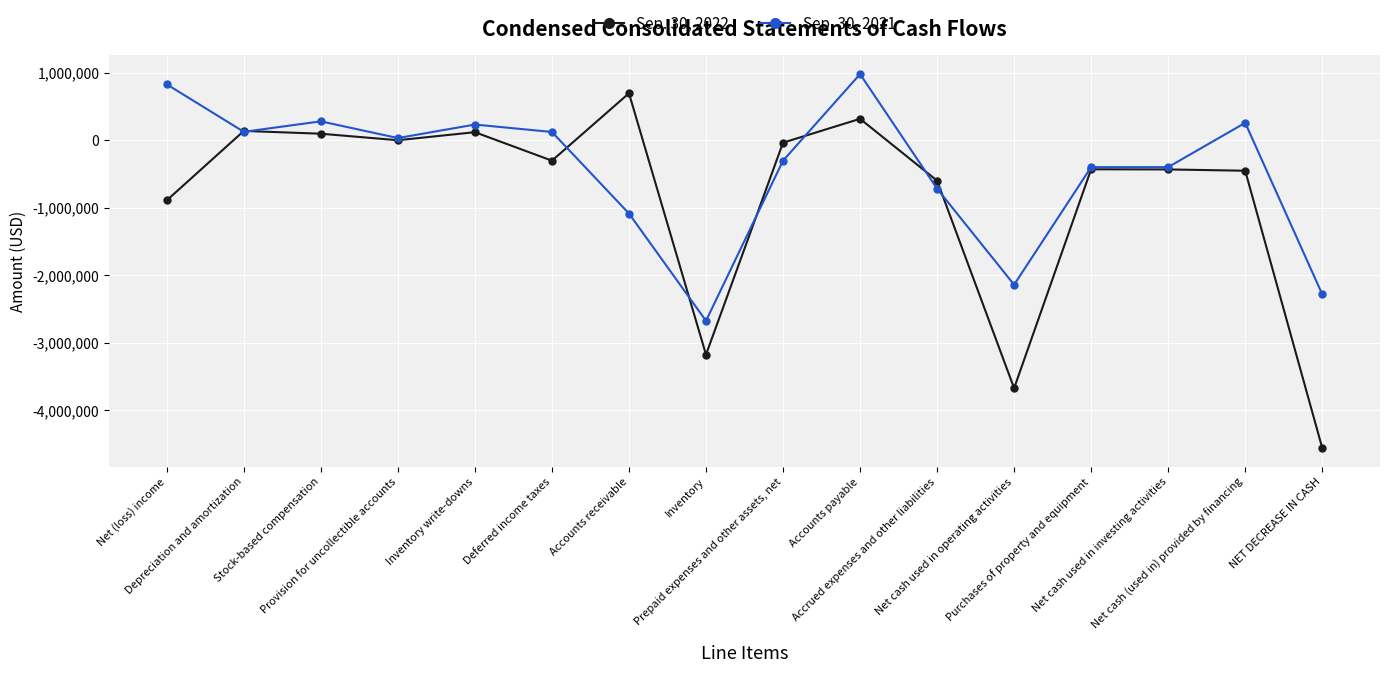

At which label is Sep. 30, 2022 closest to -1930201?

Net (loss) income